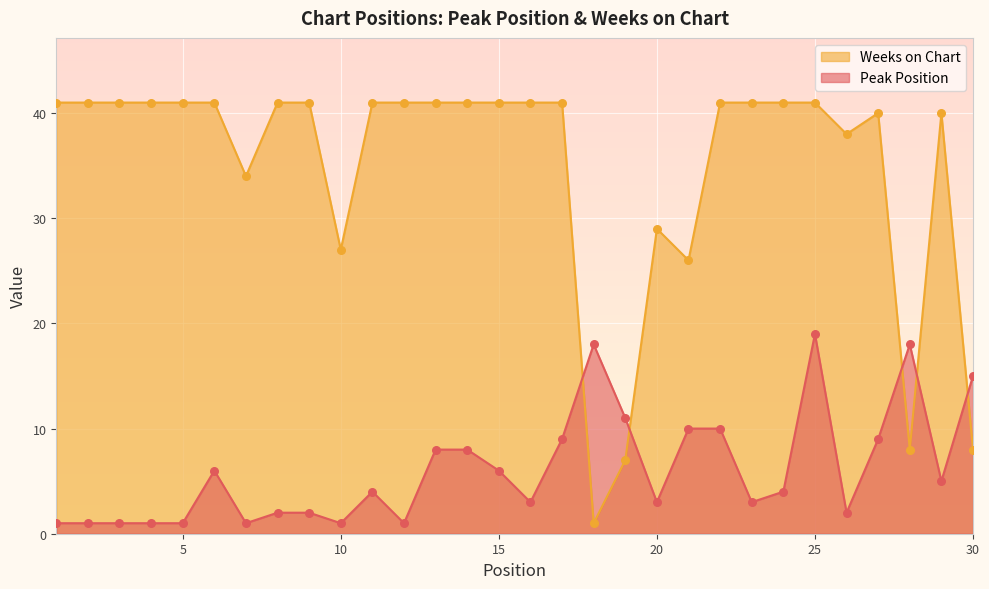

Which series reaches the maximum Y coordinate?

Weeks on Chart